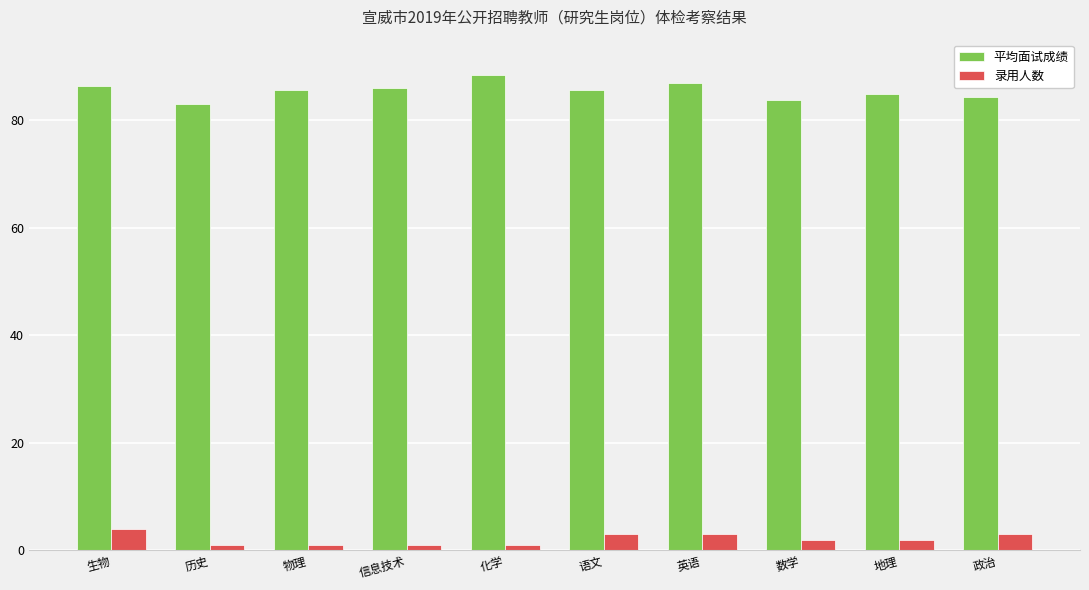

Is it true that 平均面试成绩 equals 31.6 at 物理?

False